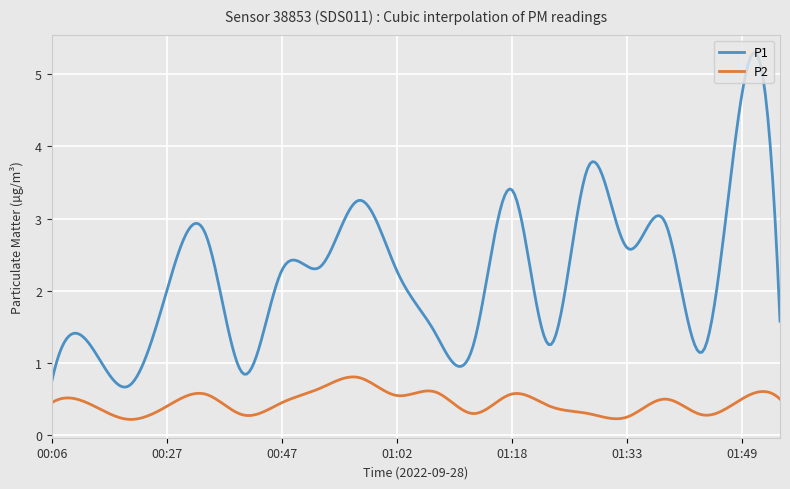

Which series has the largest range (max minus min)?

P1